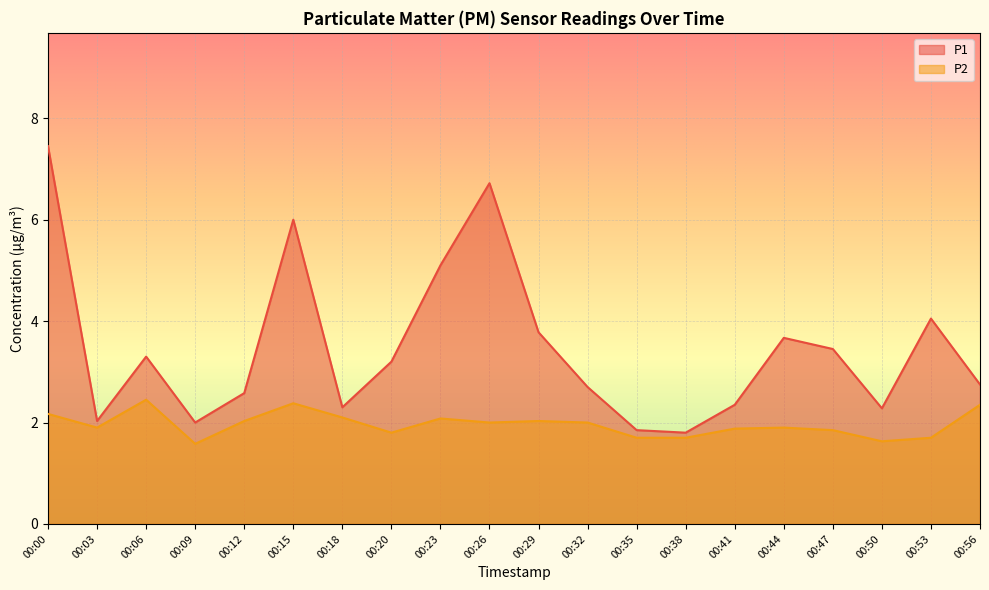

What is the sum of all P2 values?

39.2